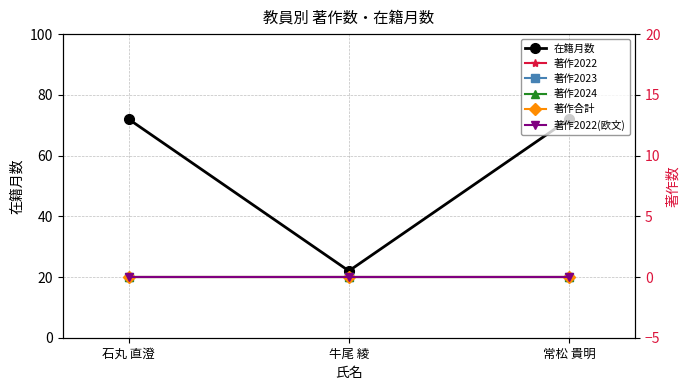

What is the difference between the maximum and minimum values in the 在籍月数 series?

50